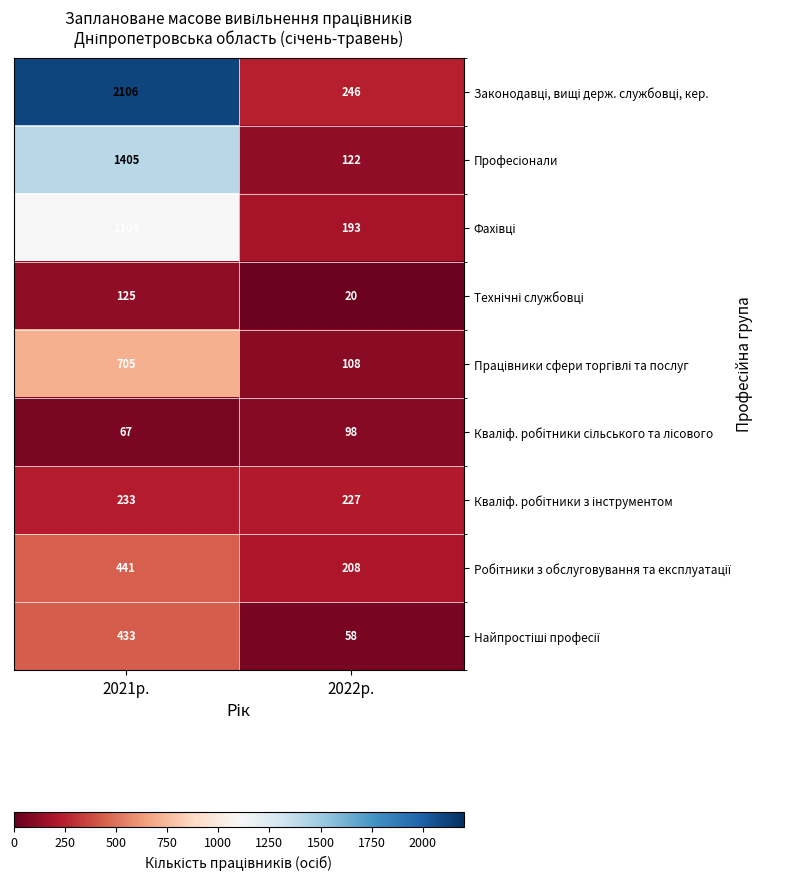

At how many categories does at least one series exceed 863?

1